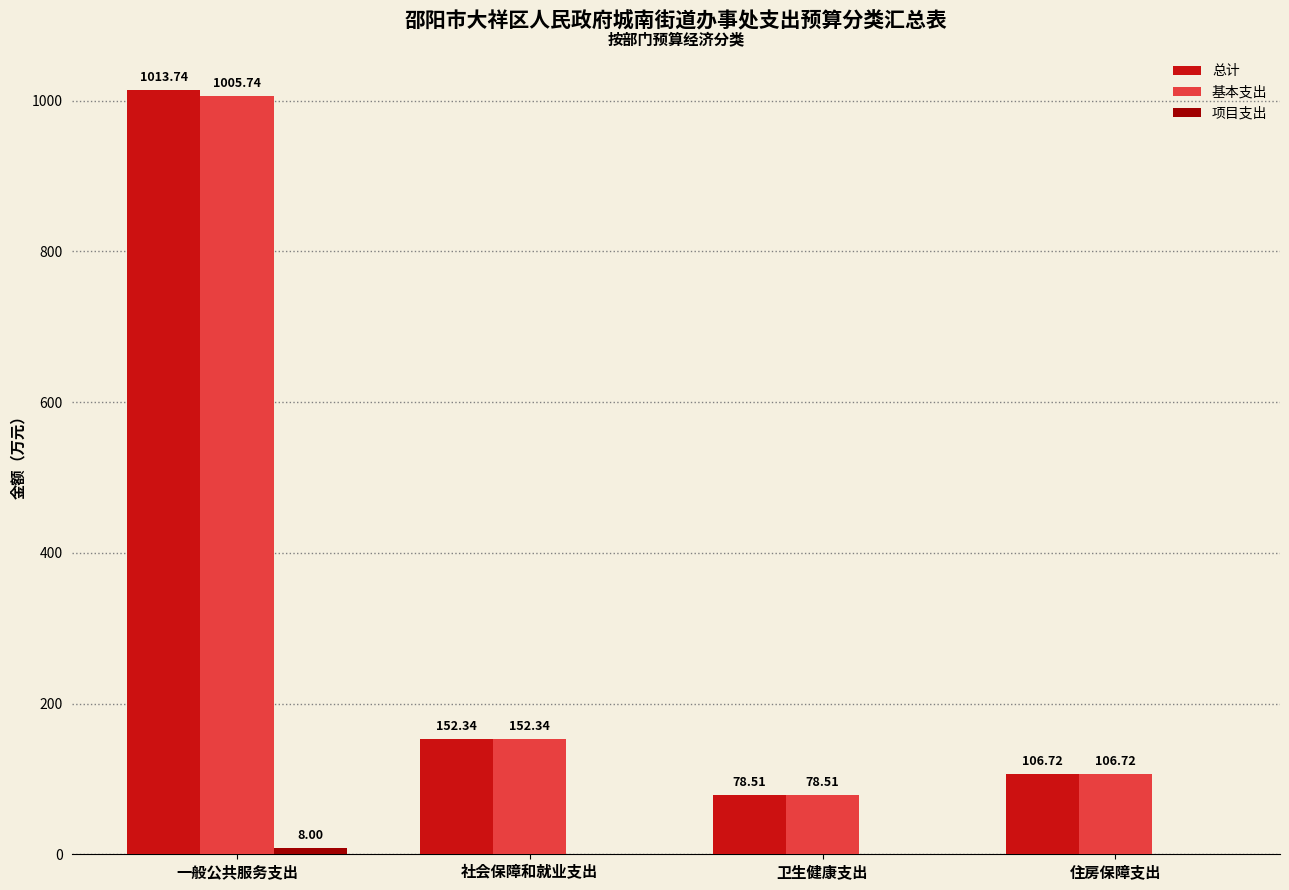

At which label is 基本支出 closest to 542?

社会保障和就业支出